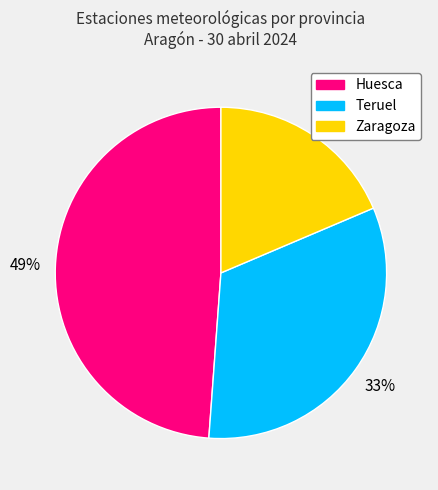

Does Huesca account for over 50% of the chart?

No